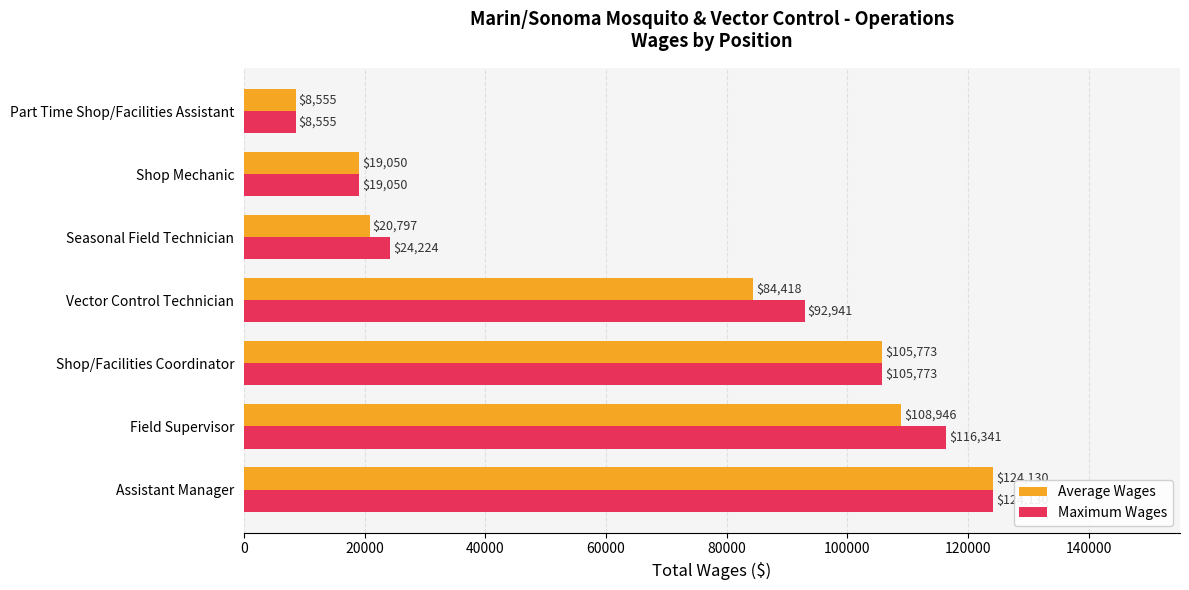

At how many categories does at least one series exceed 19843?

5